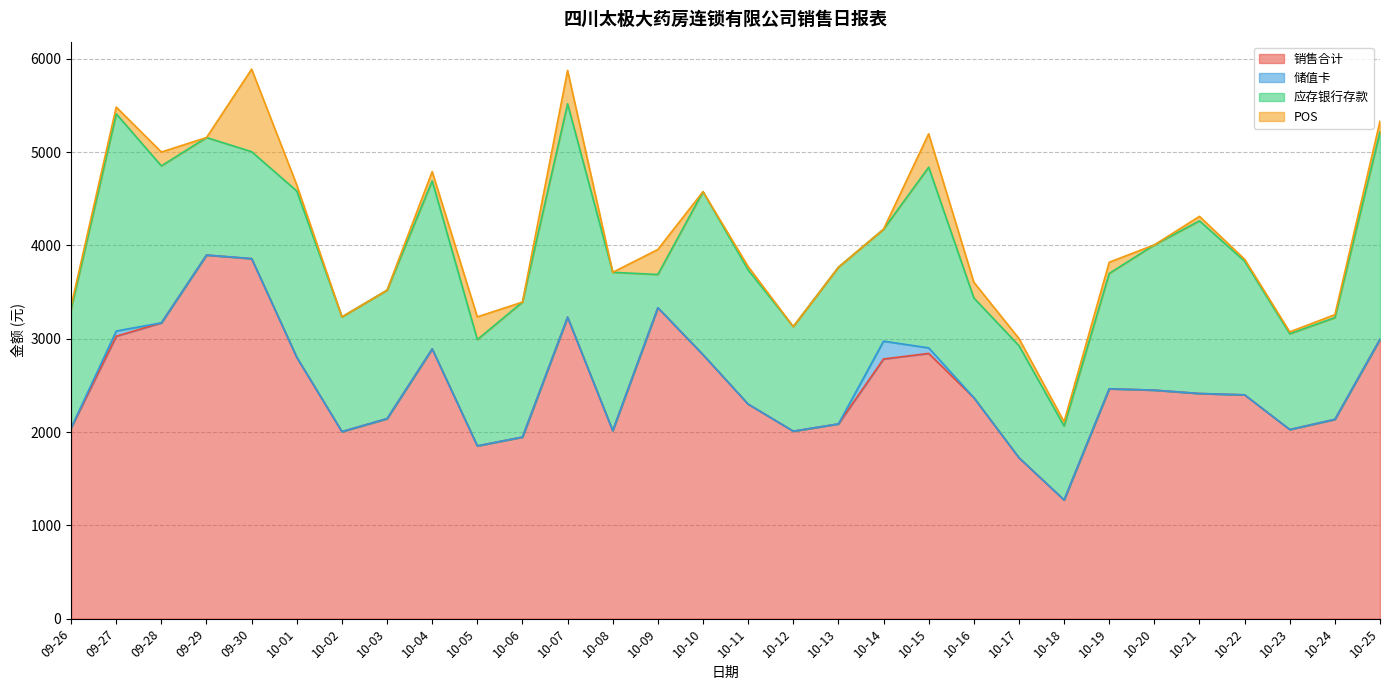

The value of 应存银行存款 at 10-04 is 1800.4. True or false?

True